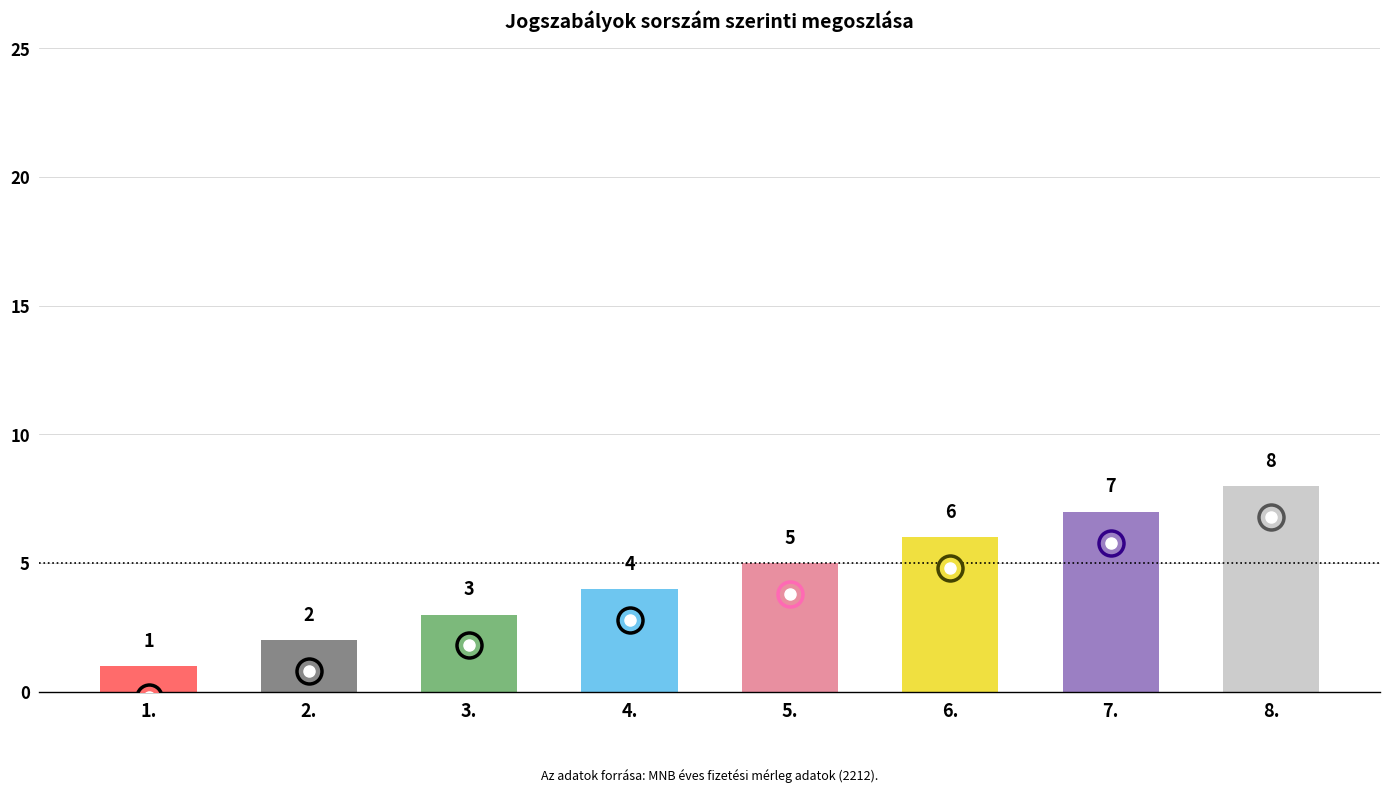

What is the approximate value at 5.?

5